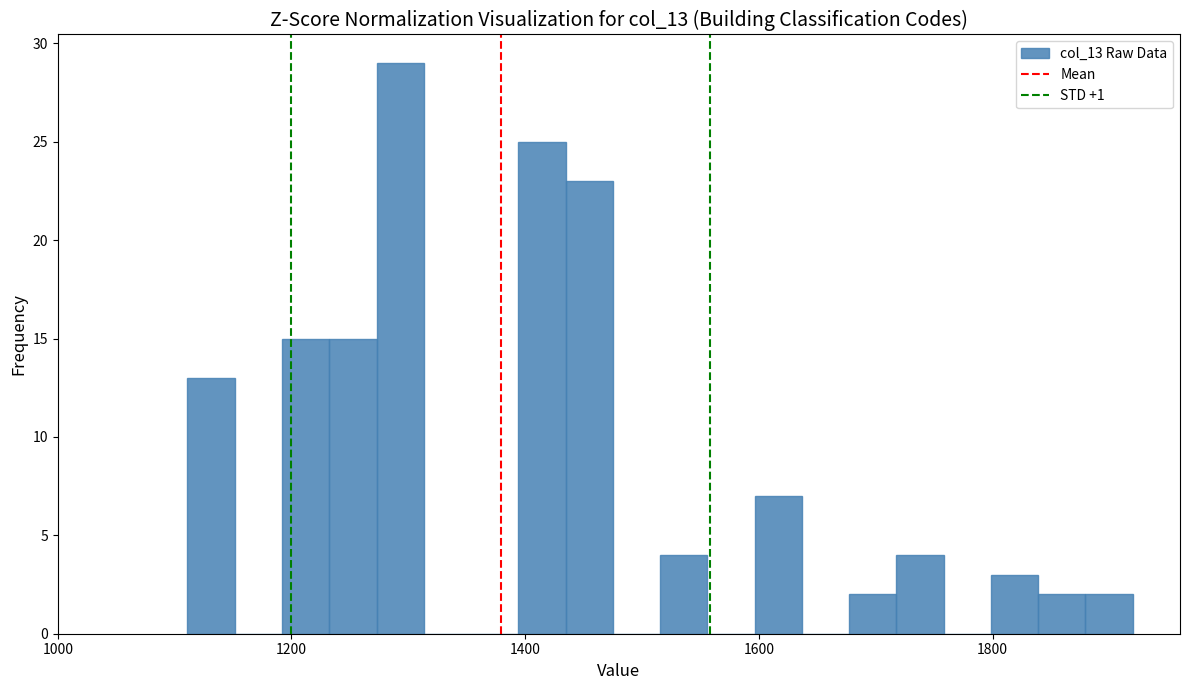

Around what value on the x-axis is the tallest bar? Give the approximate position of its centre, as read against the axis.

1300